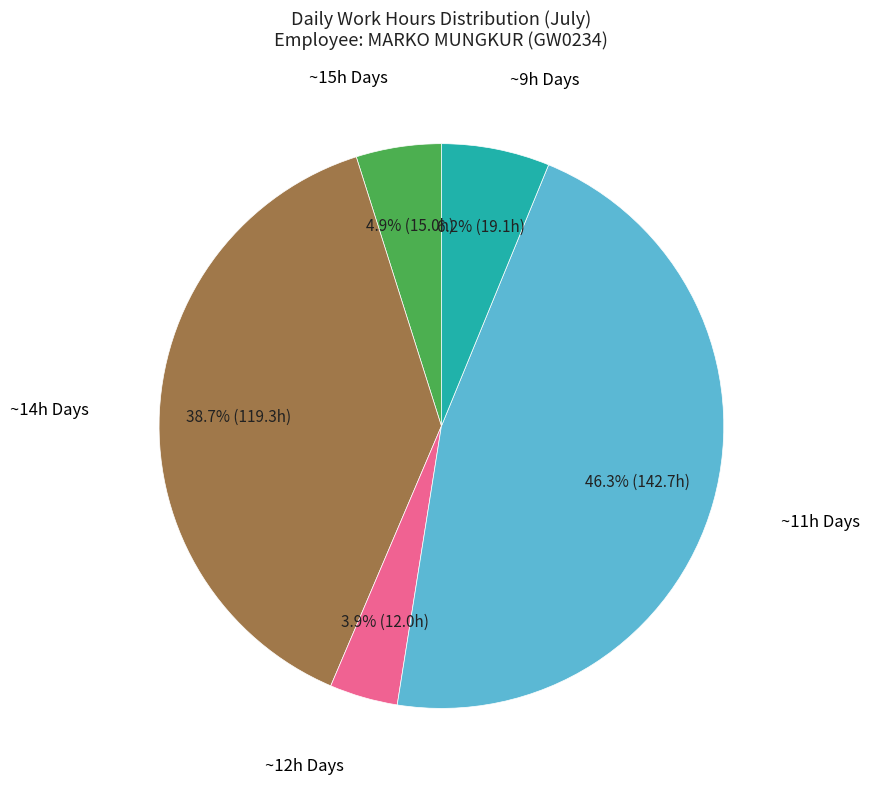

Is there any slice that represents more than half of the pie?

No